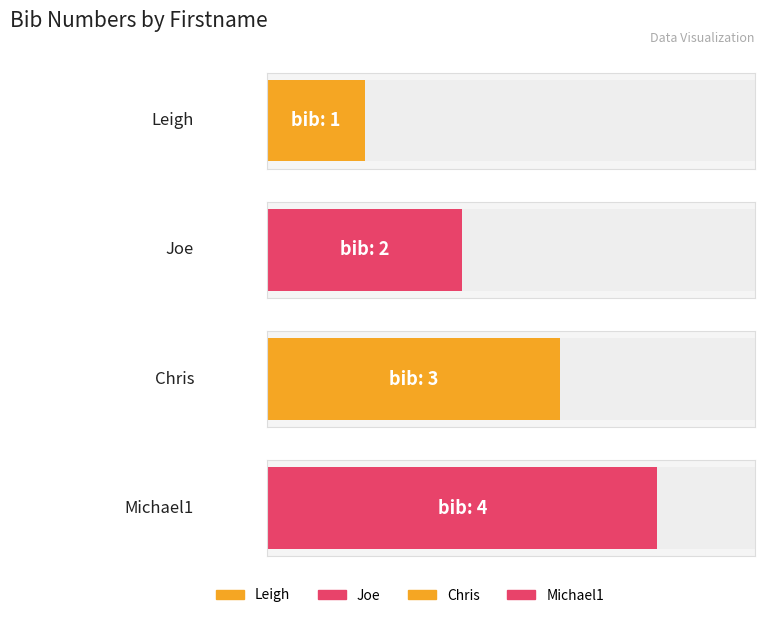

Approximately how many times larger is the value at Michael1 compared to Chris?

1.3